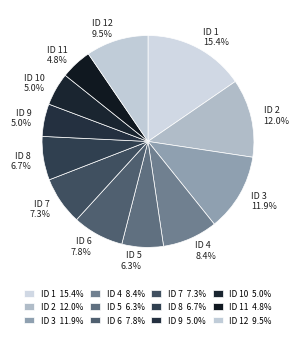

What is the largest slice in the pie chart?

ID 1